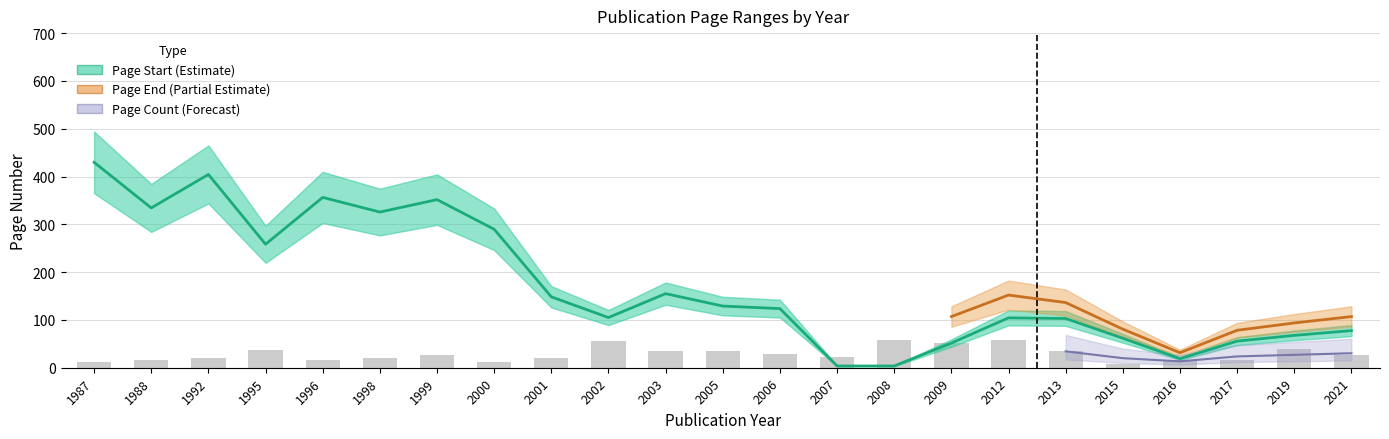

What is the average value of the Page Count series?

29